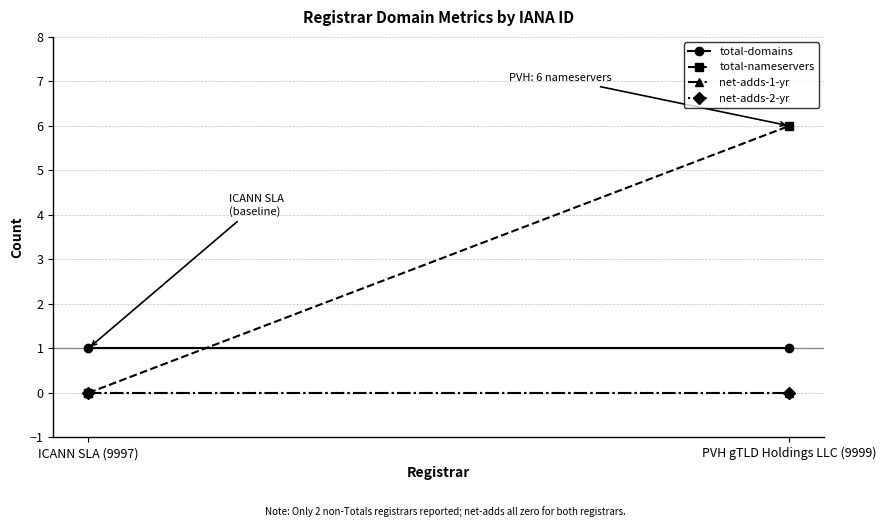

Between ICANN SLA (9997) and PVH gTLD Holdings LLC (9999), which series saw the biggest shift?

total-nameservers